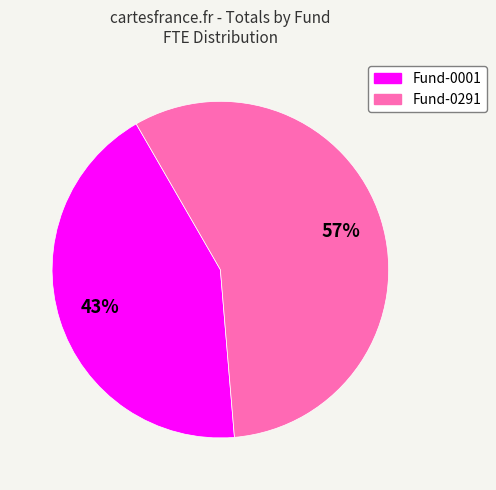

Does any single category account for the majority?

Yes